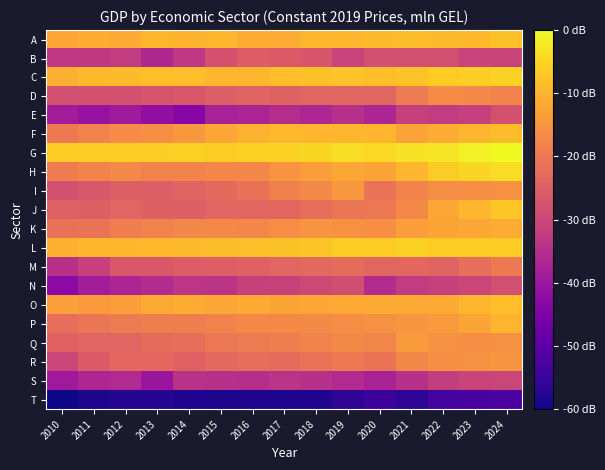

Count the number of data series in this chart.

20